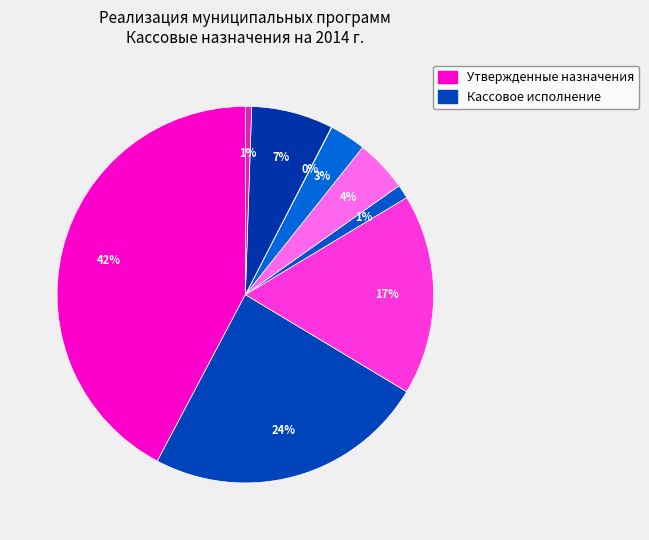

How many segments does this pie chart have?

9